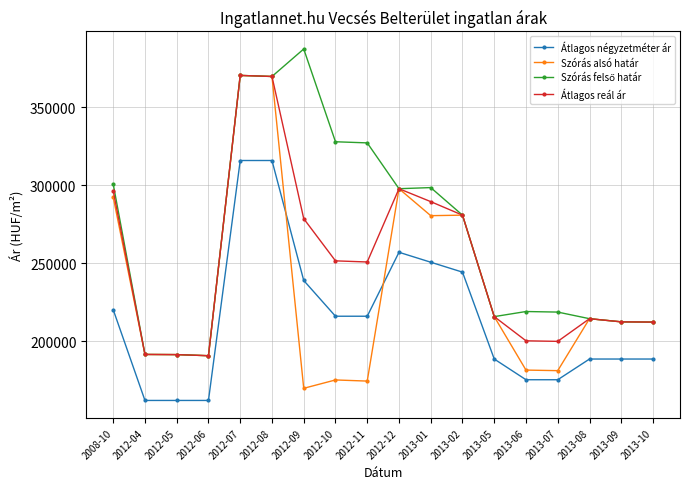

True or false: Átlagos reál ár has more than 2 interior local peaks.

True